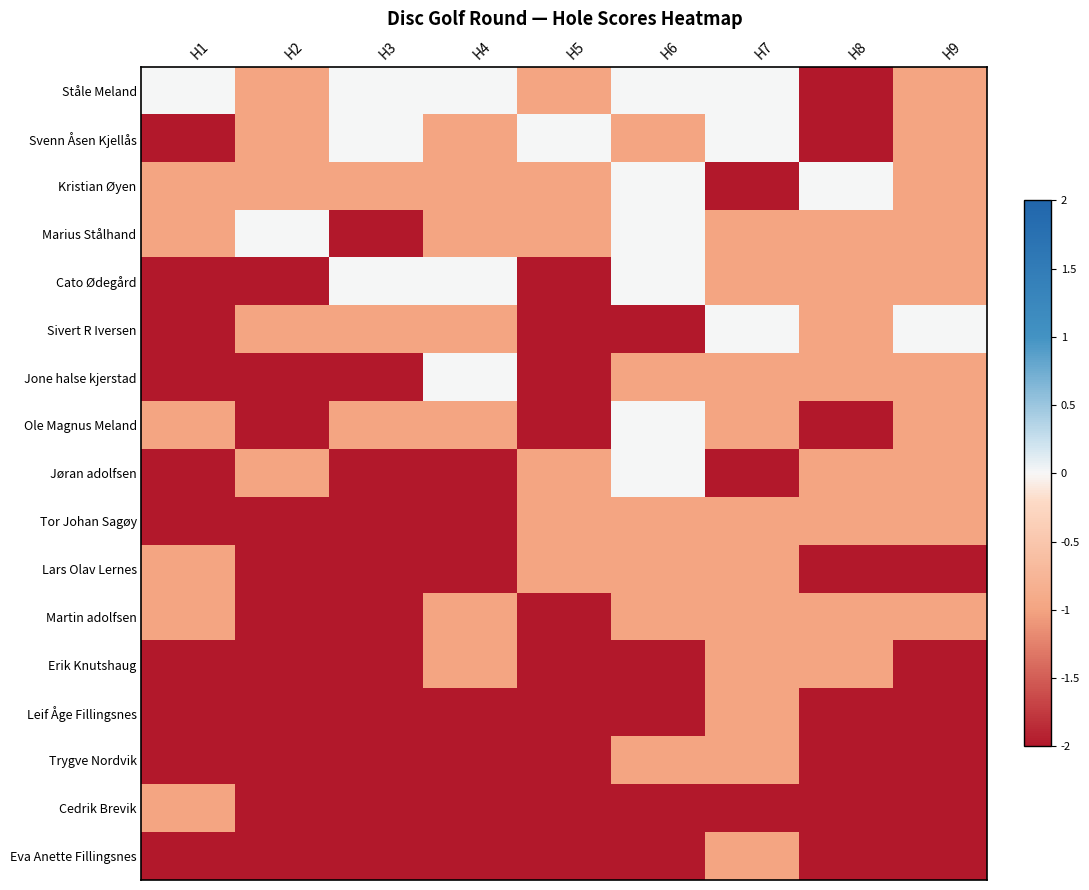

At which category does the chart reach its peak across all series?

H1